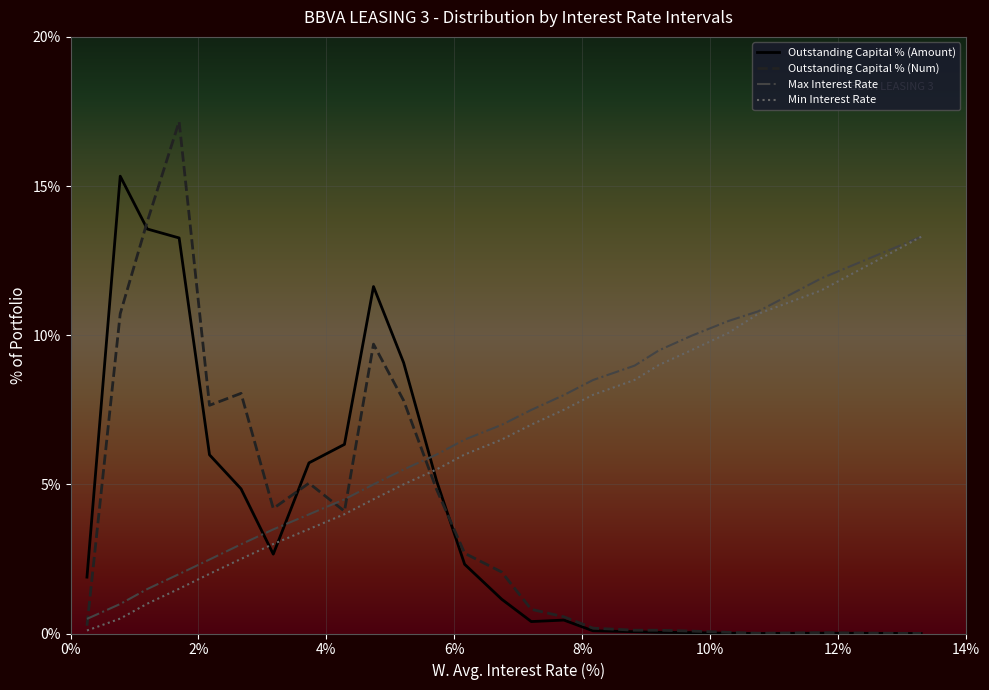

Which series ends up on top after the final intersection of Min Interest Rate and Outstanding Capital % (Amount)?

Min Interest Rate